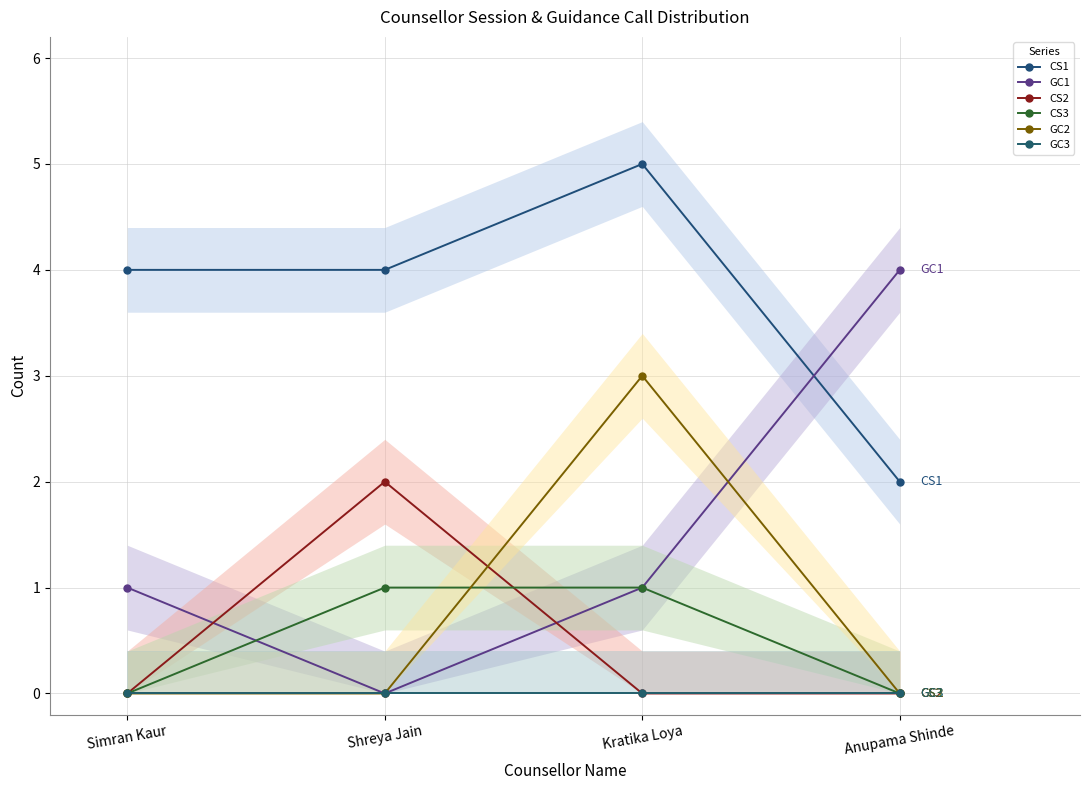

The CS2 series shows 1 at Shreya Jain. True or false?

False